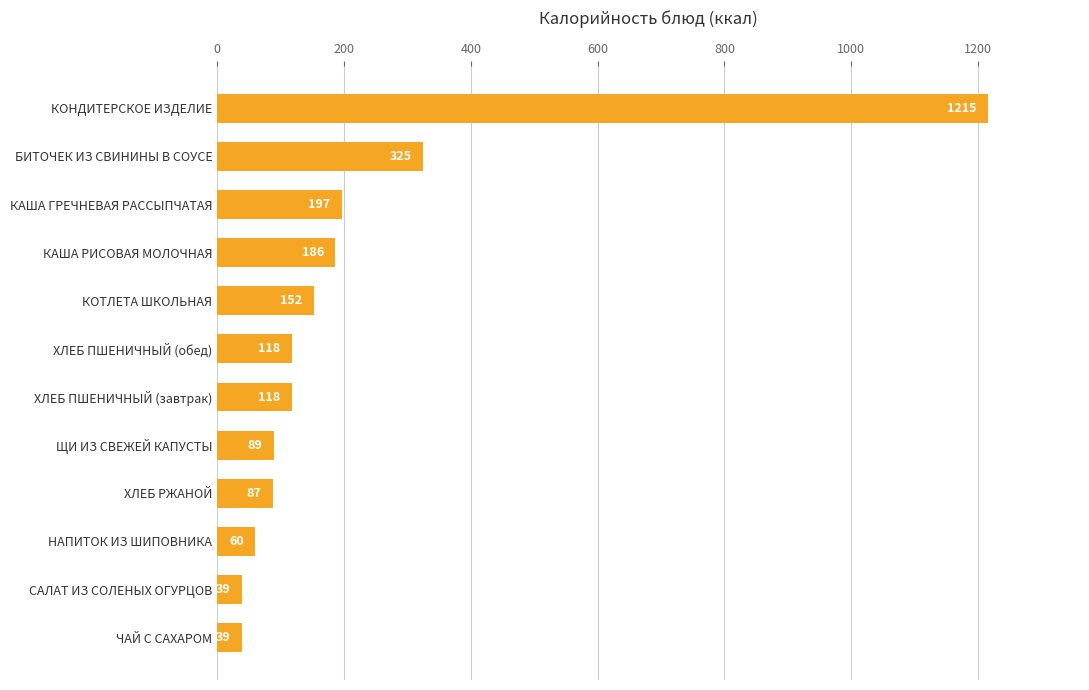

What is the maximum value shown in the chart?

1215.1